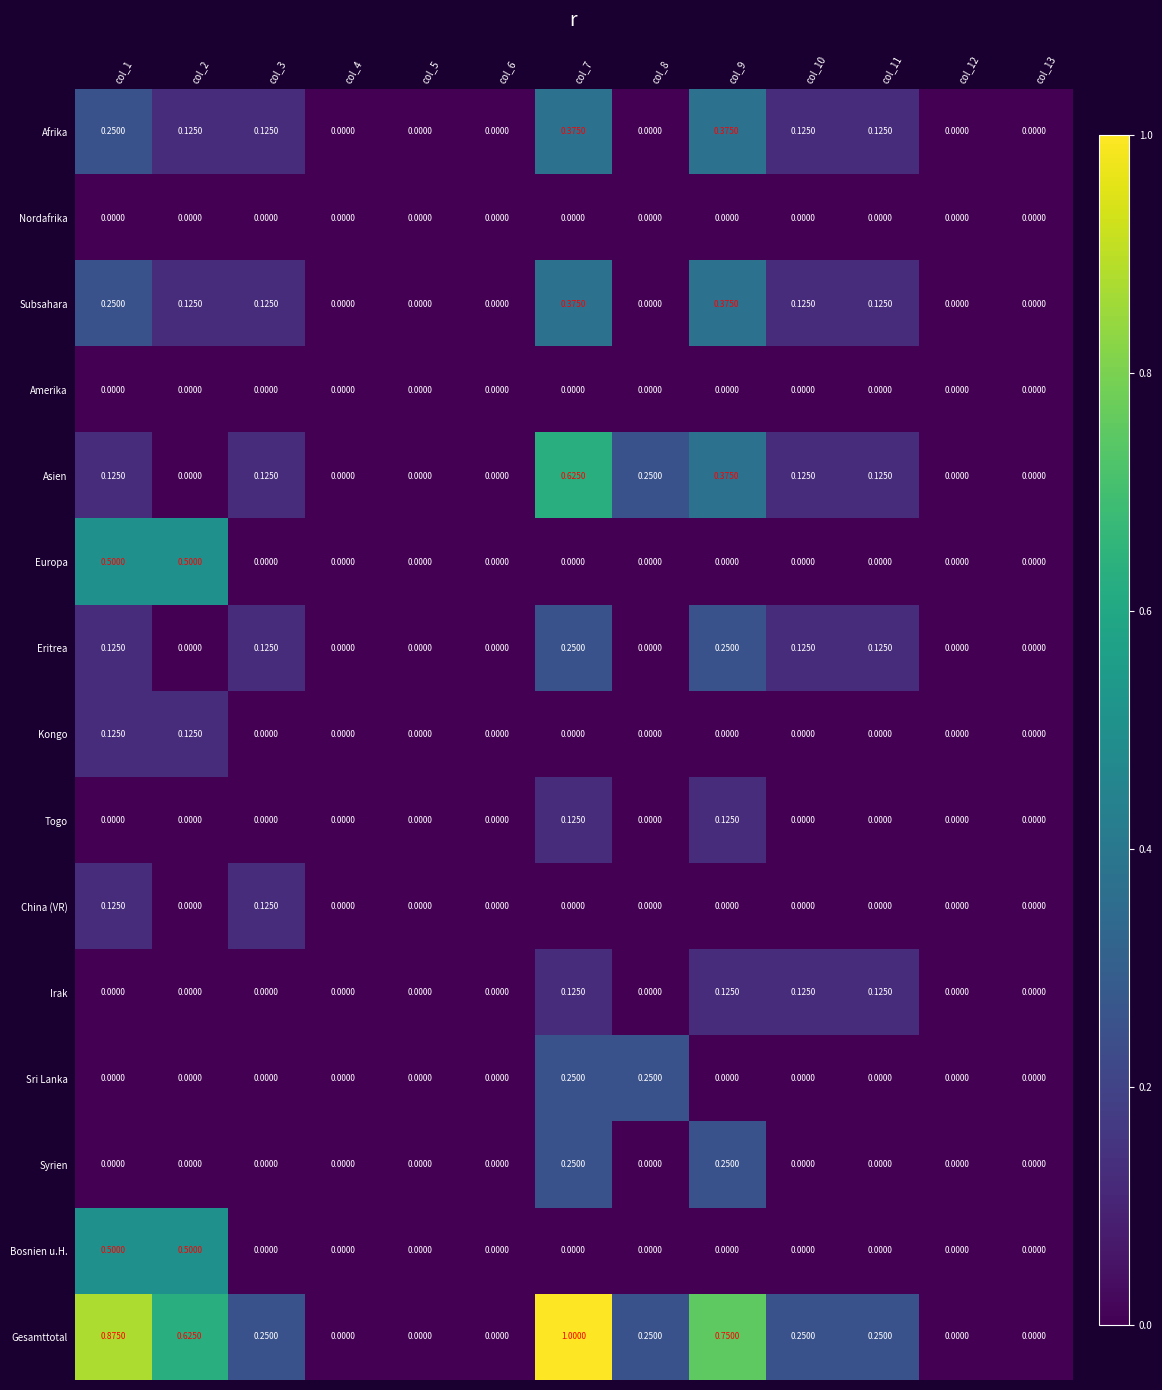

Which series has the widest spread of values?

Gesamttotal